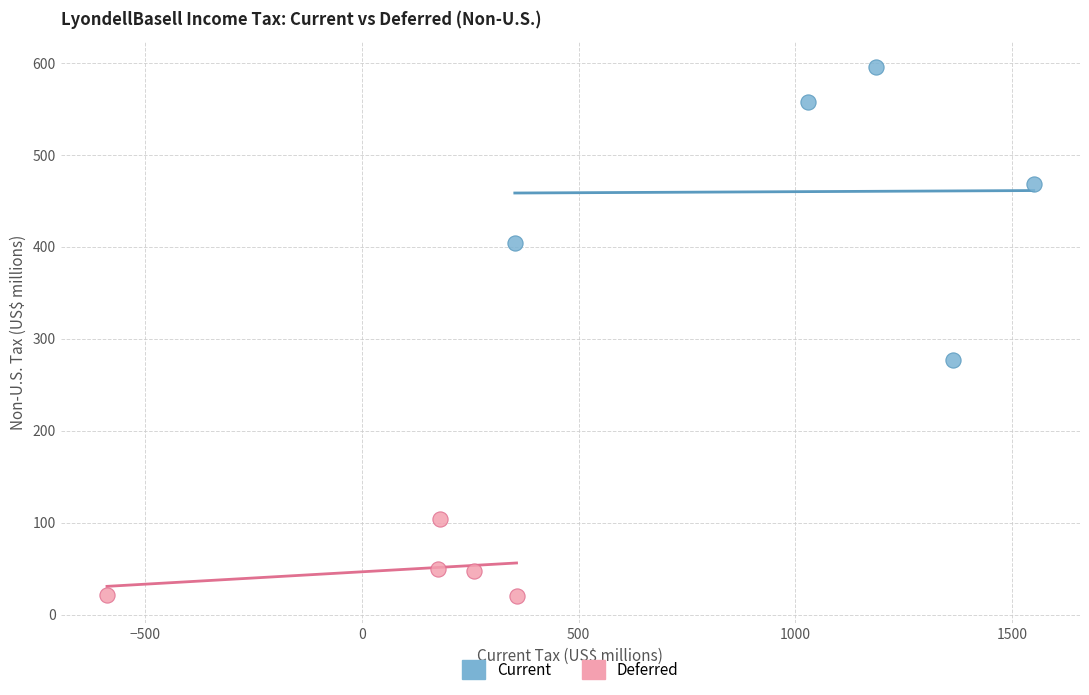

Which series reaches the minimum Y coordinate?

Deferred